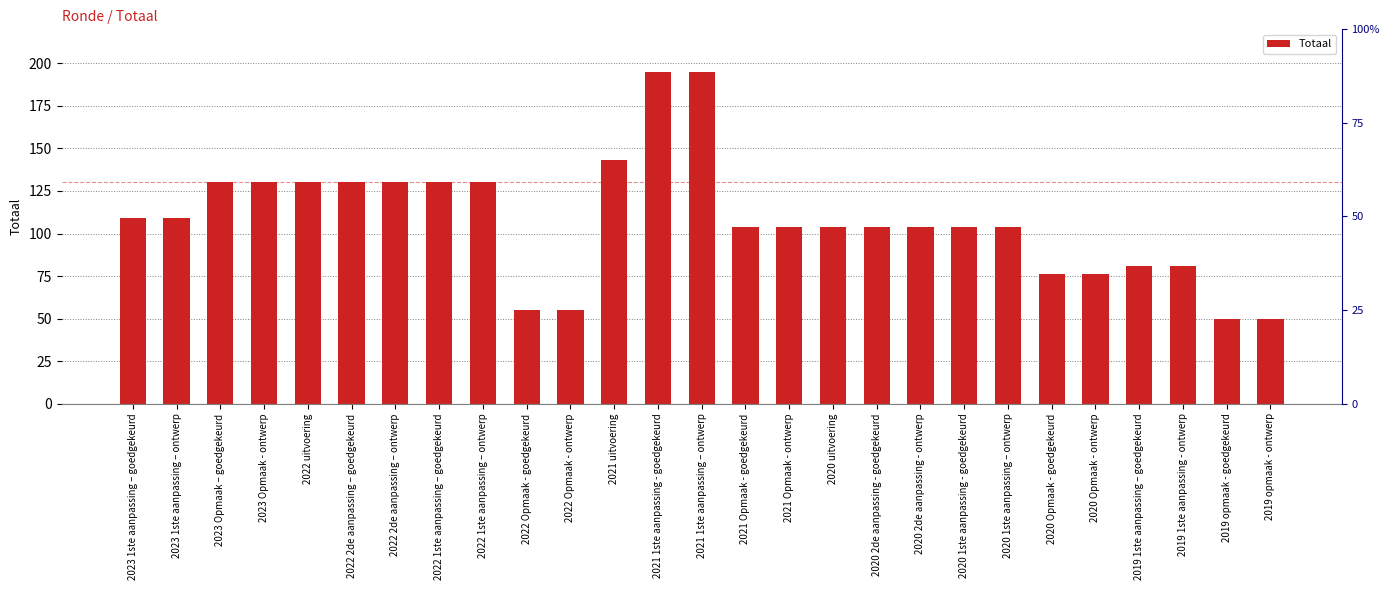

What is the minimum value shown in the chart?

50